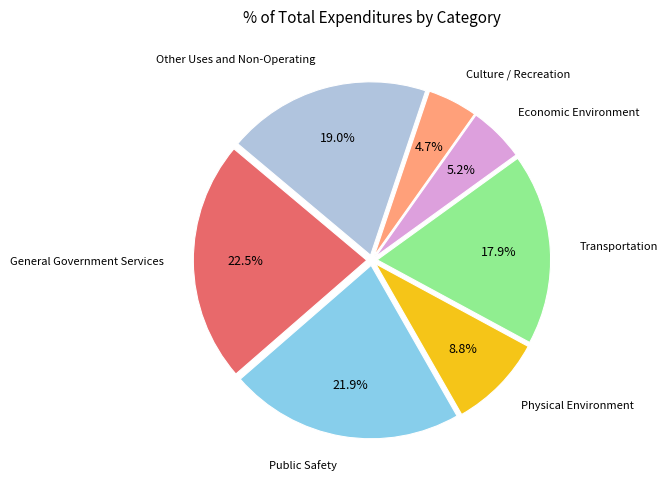

Is there any slice that represents more than half of the pie?

No